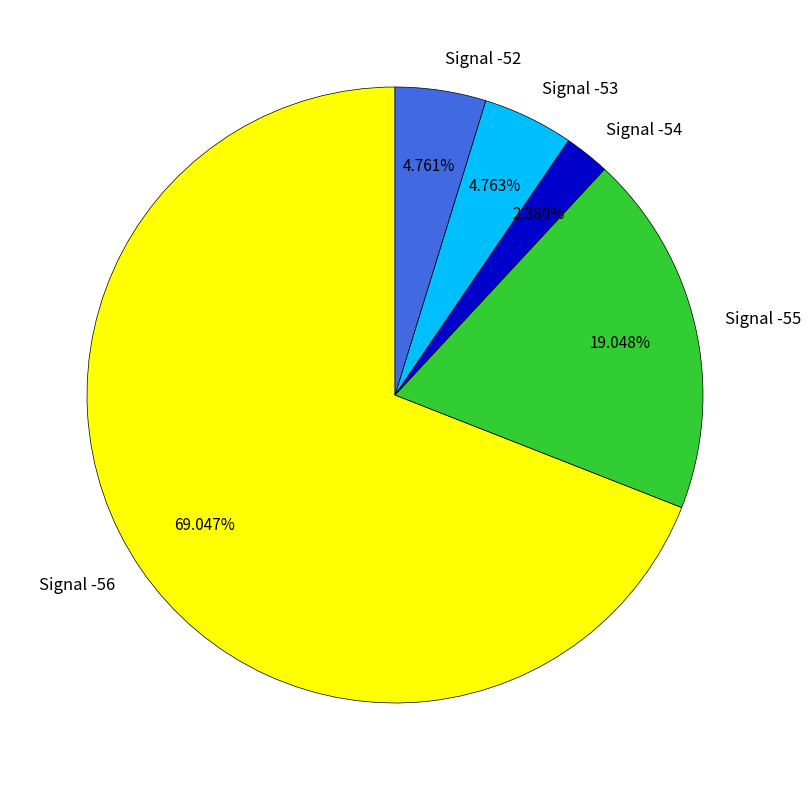

Which category has the smallest portion of the pie?

Signal -54